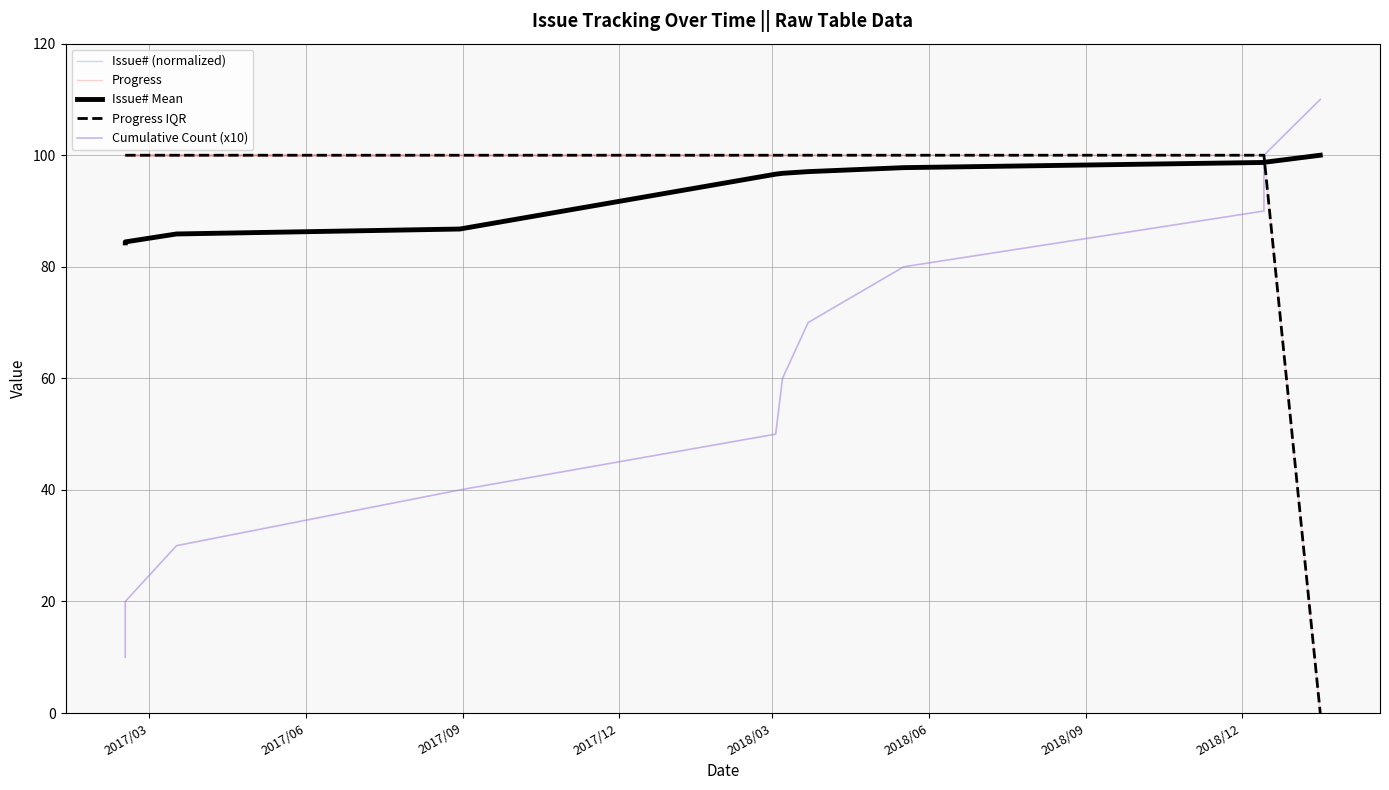

What is the difference between the second highest and second lowest values in the Cumulative Count (x10) series?

80.0